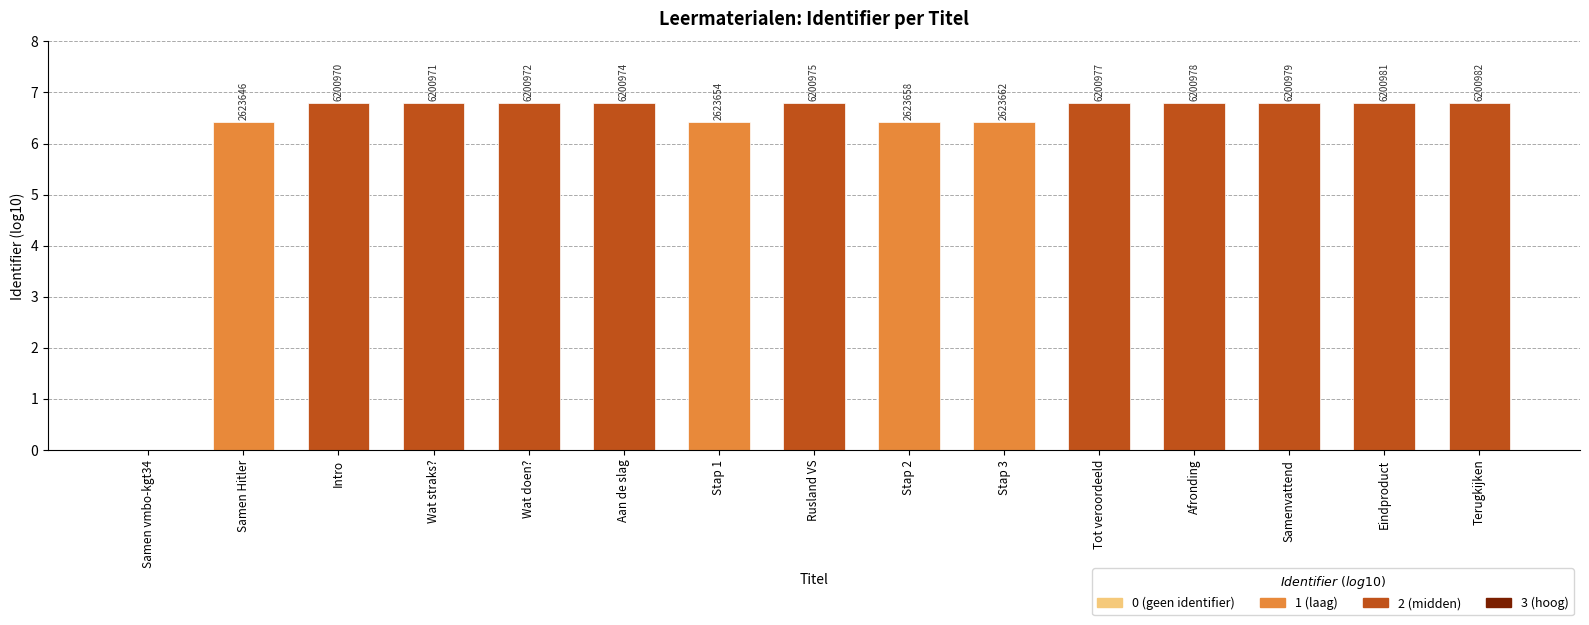

At which category does the chart reach its minimum across all series?

Samen vmbo-kgt34